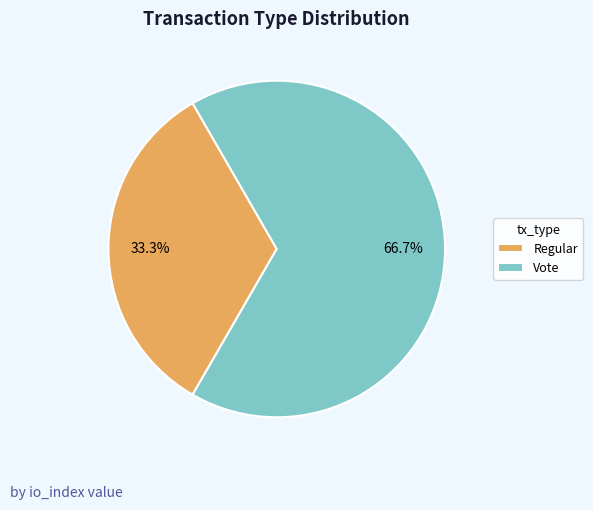

Is it true that Regular is 45% of the pie?

False